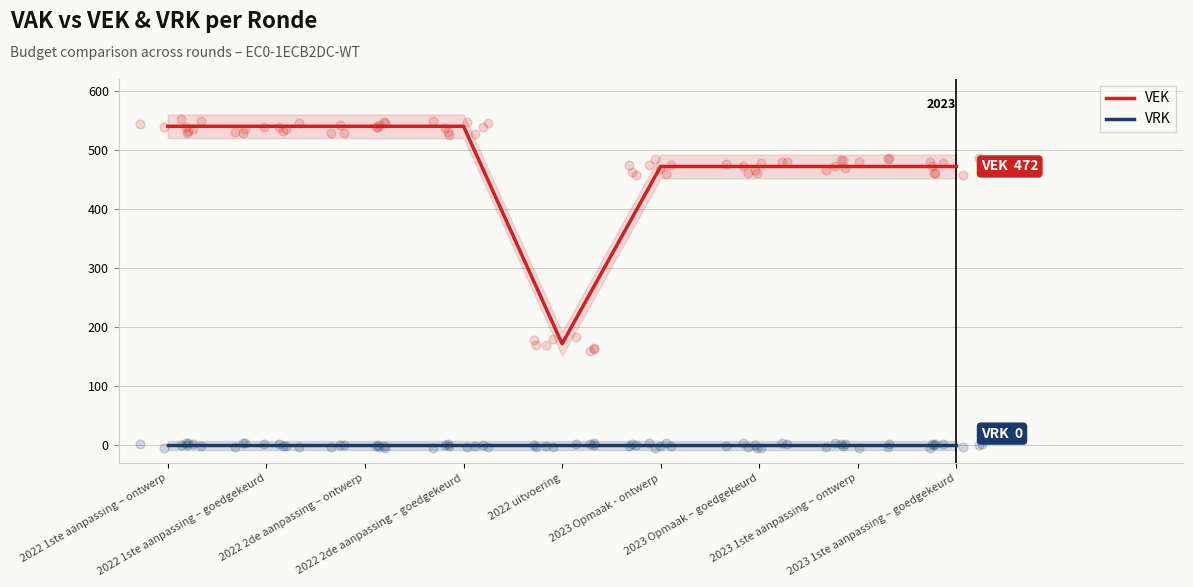

Which series has the largest Y range (max minus min)?

VEK